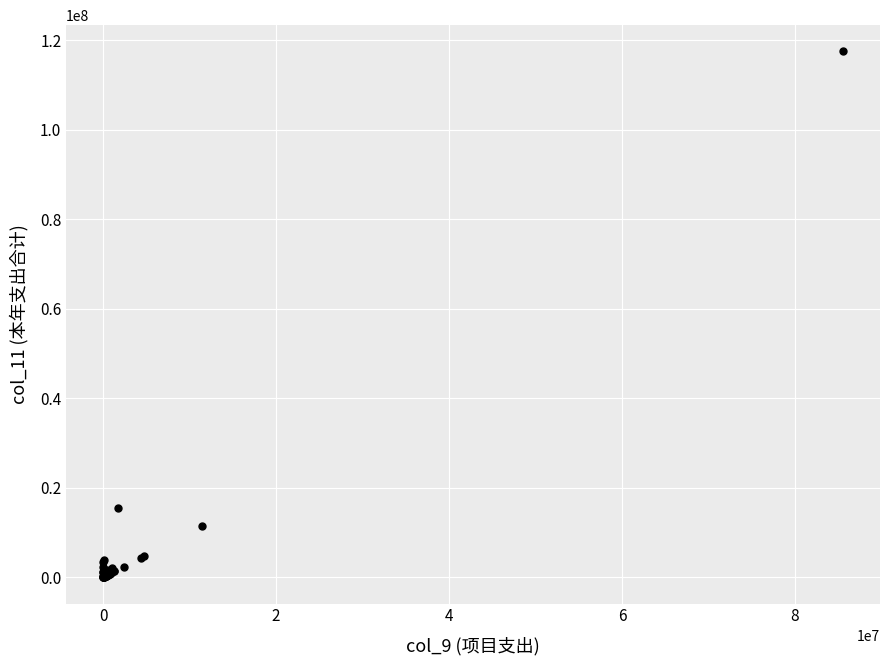

What Y value in the scatter plot is closest to 58722663?

15570750.9